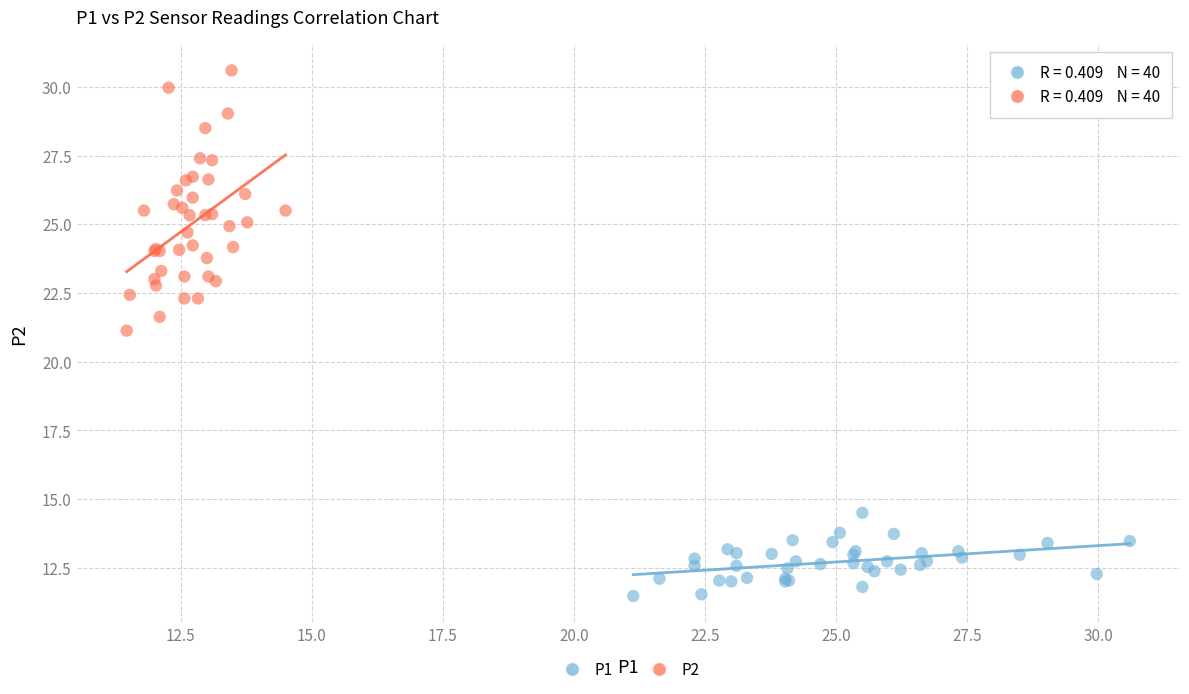

Which series contains the lowest Y value?

P1